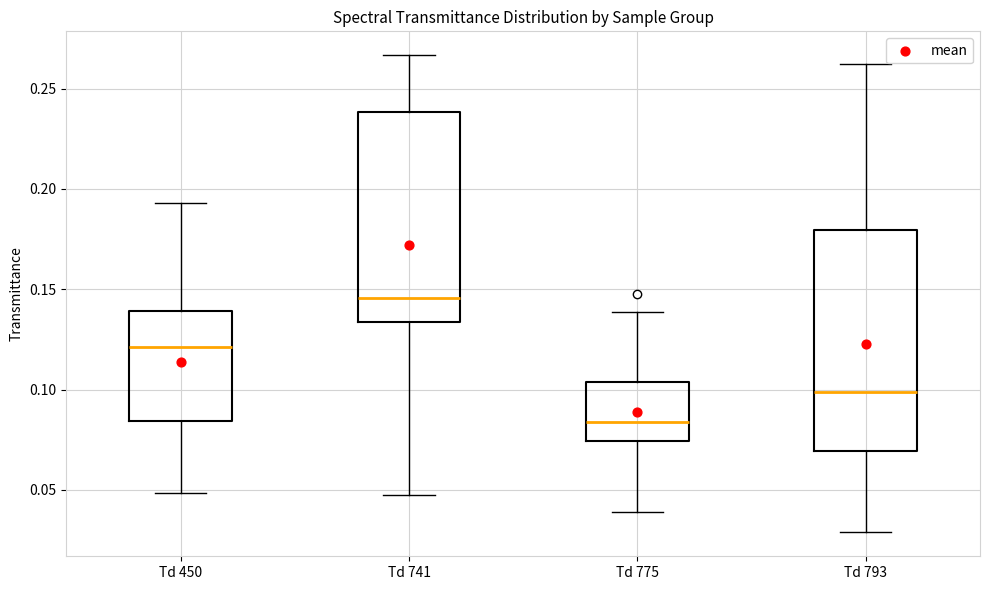

Which box has the lowest median line?

Td 775